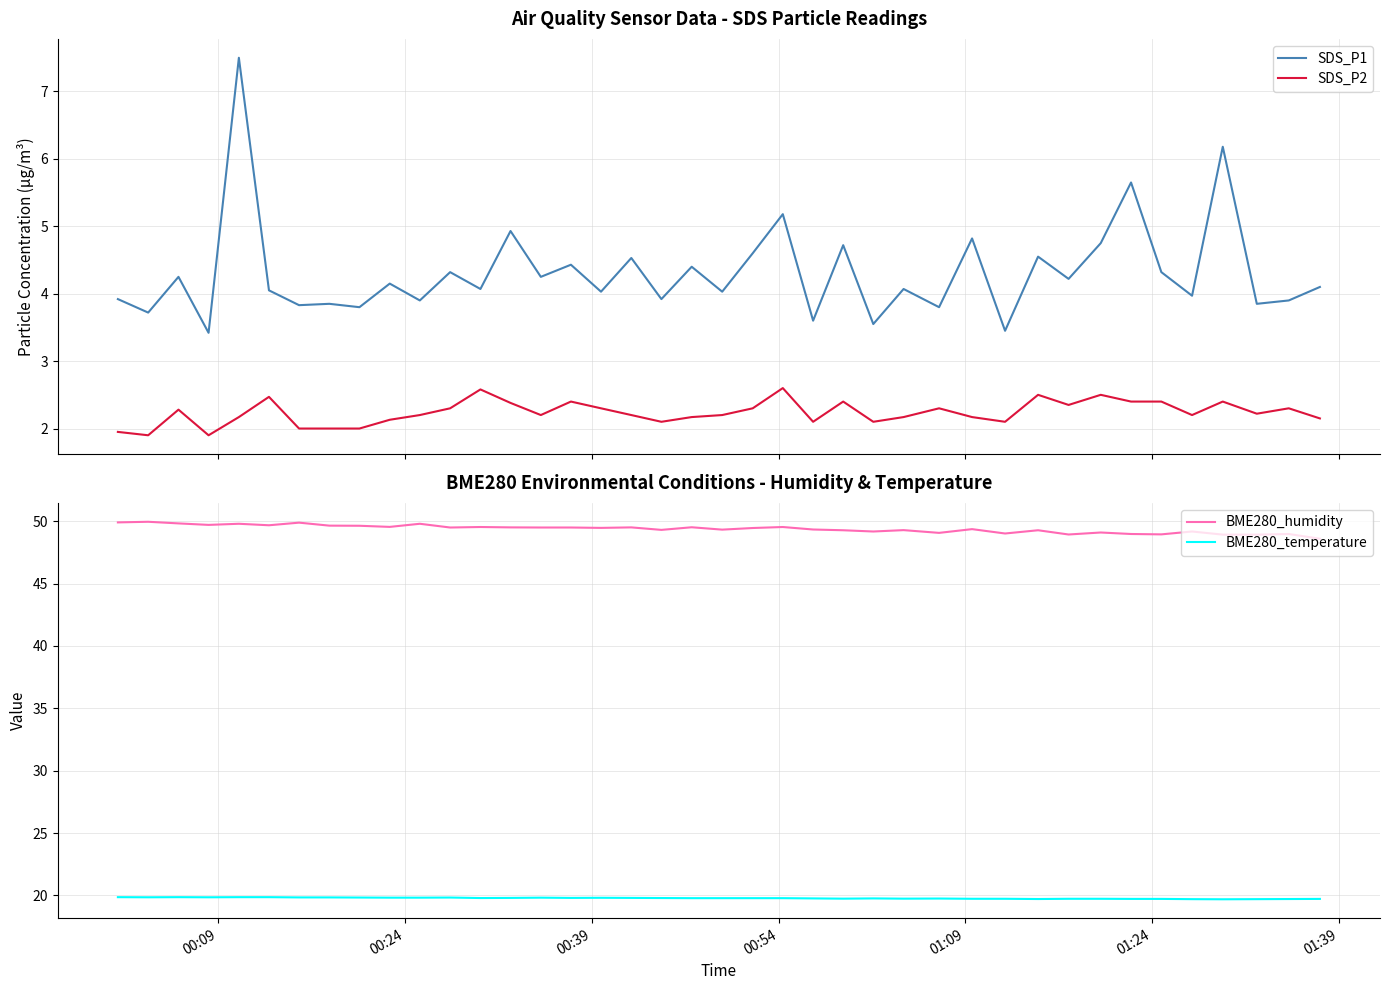

Reading right to left, extract all data points from this chart.

SDS_P1: 4.1	3.9	3.9	6.2	4.0	4.3	5.7	4.8	4.2	4.5	3.5	4.8	3.8	4.1	3.5	4.7	3.6	5.2	4.6	4.0	4.4	3.9	4.5	4.0	4.4	4.2	4.9	4.1	4.3	3.9	4.2	3.8	3.9	3.8	4.0	7.5	3.4	4.2	3.7	3.9
SDS_P2: 2.1	2.3	2.2	2.4	2.2	2.4	2.4	2.5	2.4	2.5	2.1	2.2	2.3	2.2	2.1	2.4	2.1	2.6	2.3	2.2	2.2	2.1	2.2	2.3	2.4	2.2	2.4	2.6	2.3	2.2	2.1	2.0	2.0	2.0	2.5	2.2	1.9	2.3	1.9	1.9
BME280_humidity: 48.6	49.0	48.9	48.9	49.2	49.0	49.0	49.1	48.9	49.3	49.0	49.4	49.1	49.3	49.2	49.3	49.3	49.5	49.5	49.3	49.5	49.3	49.5	49.5	49.5	49.5	49.5	49.5	49.5	49.8	49.5	49.6	49.6	49.9	49.7	49.8	49.7	49.8	50.0	49.9
BME280_temperature: 19.7	19.7	19.7	19.7	19.7	19.7	19.7	19.7	19.7	19.7	19.7	19.7	19.8	19.7	19.8	19.7	19.8	19.8	19.8	19.8	19.8	19.8	19.8	19.8	19.8	19.8	19.8	19.8	19.8	19.8	19.8	19.8	19.8	19.8	19.9	19.9	19.9	19.9	19.9	19.9